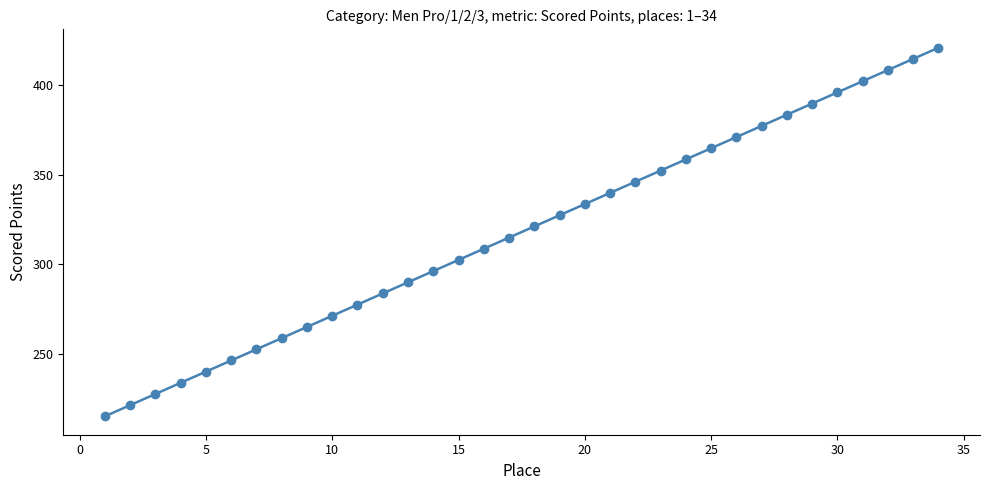

What is the greatest value displayed?

421.0